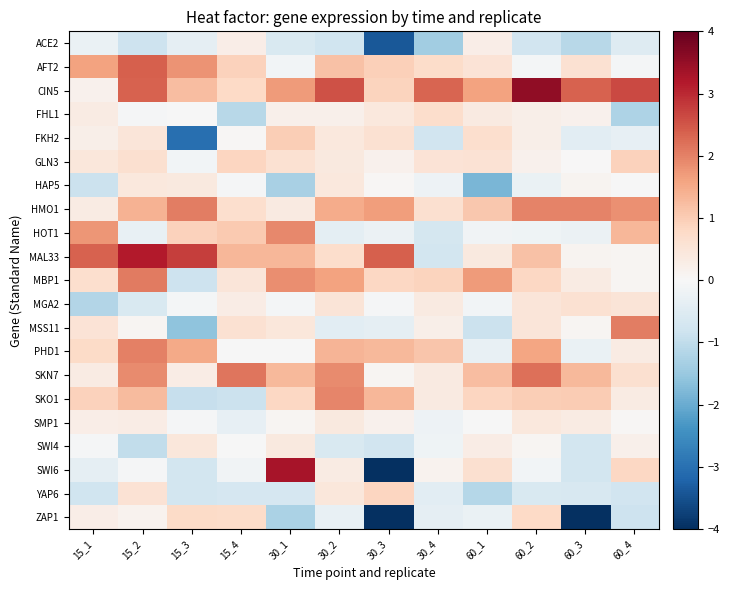

Reading left to right, extract all data points from this chart.

ACE2: 15_1=-0.3	15_2=-0.8	15_3=-0.4	15_4=0.3	30_1=-0.6	30_2=-0.8	30_3=-3.4	30_4=-1.4	60_1=0.3	60_2=-0.8	60_3=-1.1	60_4=-0.5
AFT2: 15_1=1.6	15_2=2.4	15_3=1.8	15_4=0.9	30_1=-0.1	30_2=1.2	30_3=1.0	30_4=0.7	60_1=0.5	60_2=-0.1	60_3=0.6	60_4=-0.1
CIN5: 15_1=0.2	15_2=2.4	15_3=1.2	15_4=0.8	30_1=1.7	30_2=2.6	30_3=0.9	30_4=2.3	60_1=1.6	60_2=3.5	60_3=2.4	60_4=2.6
FHL1: 15_1=0.3	15_2=-0.1	15_3=-0.0	15_4=-1.1	30_1=0.2	30_2=0.2	30_3=0.4	30_4=0.7	60_1=0.4	60_2=0.2	60_3=0.2	60_4=-1.2
FKH2: 15_1=0.2	15_2=0.5	15_3=-3.0	15_4=0.1	30_1=1.0	30_2=0.4	30_3=0.6	30_4=-0.8	60_1=0.7	60_2=0.2	60_3=-0.4	60_4=-0.3
GLN3: 15_1=0.5	15_2=0.6	15_3=-0.1	15_4=0.9	30_1=0.6	30_2=0.4	30_3=0.2	30_4=0.5	60_1=0.6	60_2=0.2	60_3=0.0	60_4=0.9
HAP5: 15_1=-0.8	15_2=0.4	15_3=0.4	15_4=-0.0	30_1=-1.3	30_2=0.4	30_3=0.1	30_4=-0.2	60_1=-1.8	60_2=-0.3	60_3=0.1	60_4=-0.0
HMO1: 15_1=0.3	15_2=1.4	15_3=2.0	15_4=0.7	30_1=0.3	30_2=1.5	30_3=1.7	30_4=0.6	60_1=1.1	60_2=2.0	60_3=2.0	60_4=1.8
HOT1: 15_1=1.8	15_2=-0.3	15_3=0.9	15_4=1.0	30_1=1.9	30_2=-0.4	30_3=-0.2	30_4=-0.7	60_1=-0.1	60_2=-0.2	60_3=-0.2	60_4=1.3
MAL33: 15_1=2.4	15_2=3.2	15_3=2.8	15_4=1.3	30_1=1.3	30_2=0.7	30_3=2.4	30_4=-0.7	60_1=0.4	60_2=1.2	60_3=0.1	60_4=0.1
MBP1: 15_1=0.7	15_2=2.1	15_3=-0.8	15_4=0.5	30_1=1.9	30_2=1.6	30_3=0.8	30_4=0.9	60_1=1.7	60_2=0.8	60_3=0.3	60_4=0.1
MGA2: 15_1=-1.2	15_2=-0.6	15_3=-0.1	15_4=0.3	30_1=-0.1	30_2=0.5	30_3=-0.1	30_4=0.4	60_1=-0.1	60_2=0.5	60_3=0.6	60_4=0.5
MSS11: 15_1=0.5	15_2=0.1	15_3=-1.6	15_4=0.6	30_1=0.5	30_2=-0.4	30_3=-0.4	30_4=0.2	60_1=-0.9	60_2=0.5	60_3=0.1	60_4=2.0
PHD1: 15_1=0.8	15_2=2.0	15_3=1.5	15_4=-0.0	30_1=-0.0	30_2=1.4	30_3=1.3	30_4=1.1	60_1=-0.3	60_2=1.6	60_3=-0.3	60_4=0.3
SKN7: 15_1=0.3	15_2=1.9	15_3=0.3	15_4=2.1	30_1=1.3	30_2=1.9	30_3=0.1	30_4=0.4	60_1=1.2	60_2=2.2	60_3=1.3	60_4=0.6
SKO1: 15_1=0.9	15_2=1.3	15_3=-0.9	15_4=-0.8	30_1=0.8	30_2=2.0	30_3=1.3	30_4=0.4	60_1=0.9	60_2=1.0	60_3=1.0	60_4=0.3
SMP1: 15_1=0.3	15_2=0.3	15_3=-0.1	15_4=-0.3	30_1=0.1	30_2=0.4	30_3=0.2	30_4=-0.2	60_1=-0.0	60_2=0.4	60_3=0.3	60_4=0.0
SWI4: 15_1=-0.0	15_2=-1.0	15_3=0.5	15_4=-0.0	30_1=0.4	30_2=-0.6	30_3=-0.8	30_4=-0.2	60_1=0.3	60_2=0.1	60_3=-0.7	60_4=0.2
SWI6: 15_1=-0.4	15_2=-0.0	15_3=-0.7	15_4=-0.2	30_1=3.3	30_2=0.3	30_3=-4.2	30_4=0.1	60_1=0.6	60_2=-0.1	60_3=-0.7	60_4=0.8
YAP6: 15_1=-0.8	15_2=0.6	15_3=-0.7	15_4=-0.7	30_1=-0.7	30_2=0.5	30_3=0.9	30_4=-0.4	60_1=-1.1	60_2=-0.6	60_3=-0.6	60_4=-0.8
ZAP1: 15_1=0.3	15_2=0.2	15_3=0.8	15_4=0.7	30_1=-1.3	30_2=-0.3	30_3=-5.9	30_4=-0.4	60_1=-0.3	60_2=0.8	60_3=-4.0	60_4=-0.8